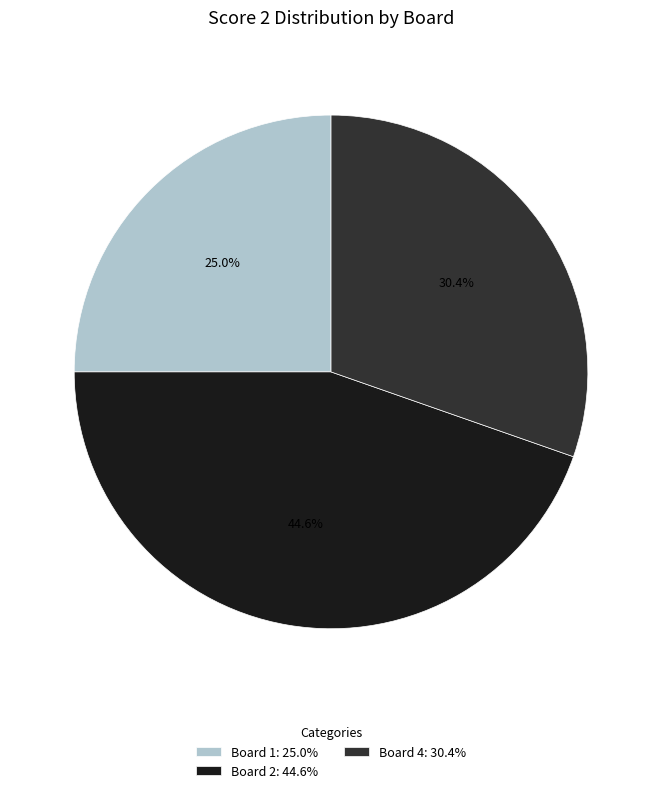

What percentage do Board 4: 30.4% and Board 2: 44.6% together represent?

75.0%